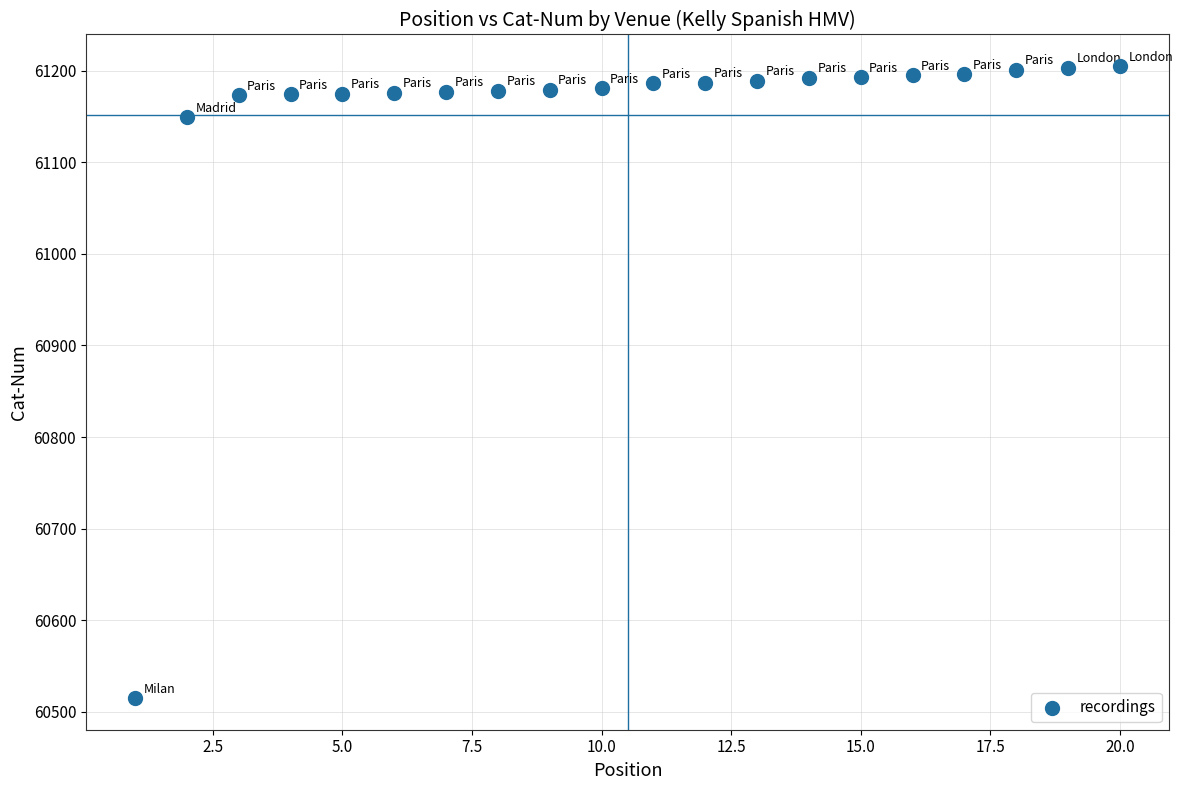

What is the range of Y values (max minus min)?

690